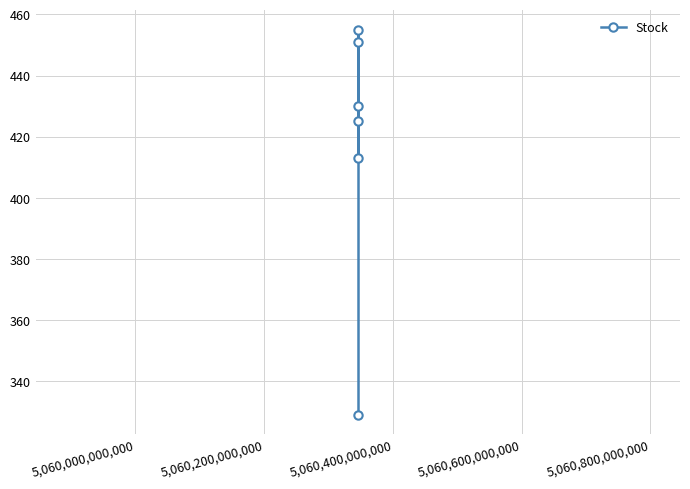

What is the maximum value shown in the chart?

455